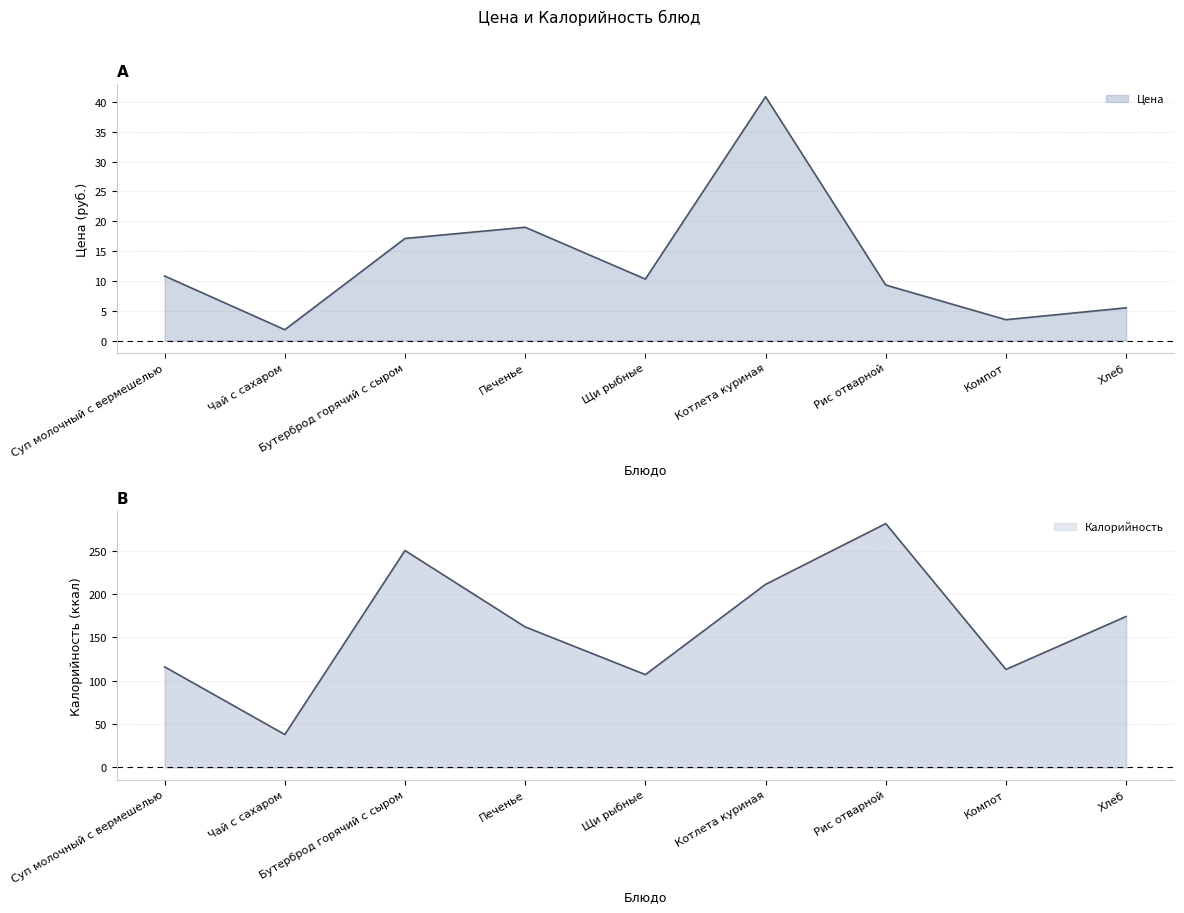

What is the sum of all Цена values?

118.3